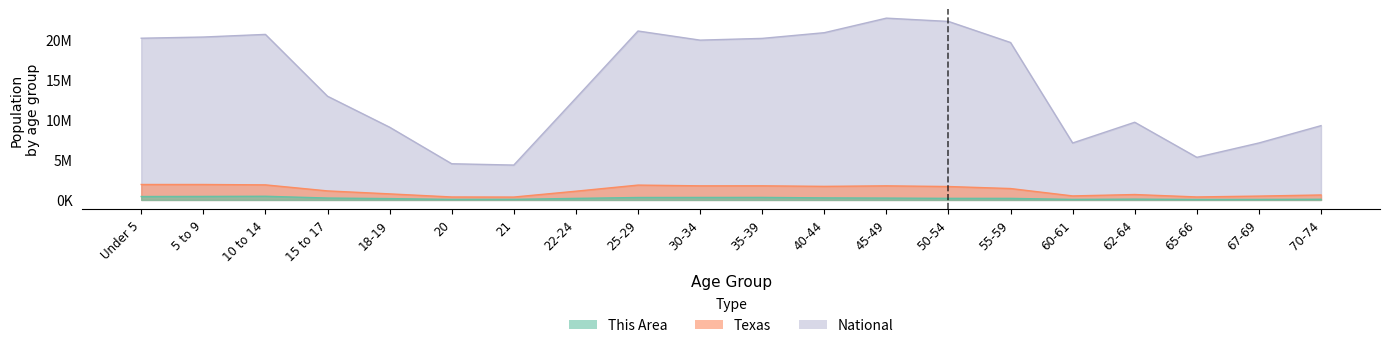

True or false: Texas has more than 0 points higher than both neighbors.

True